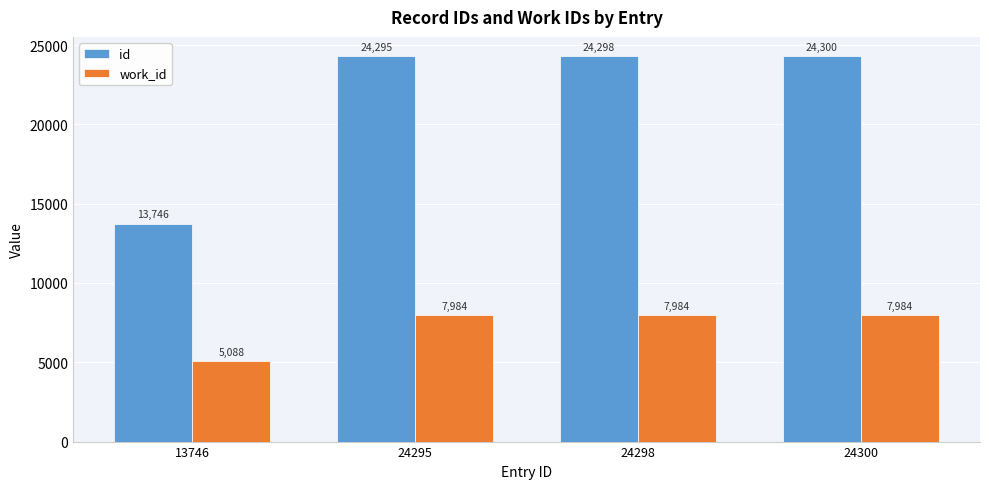

What are all the series names shown in the legend?

id, work_id